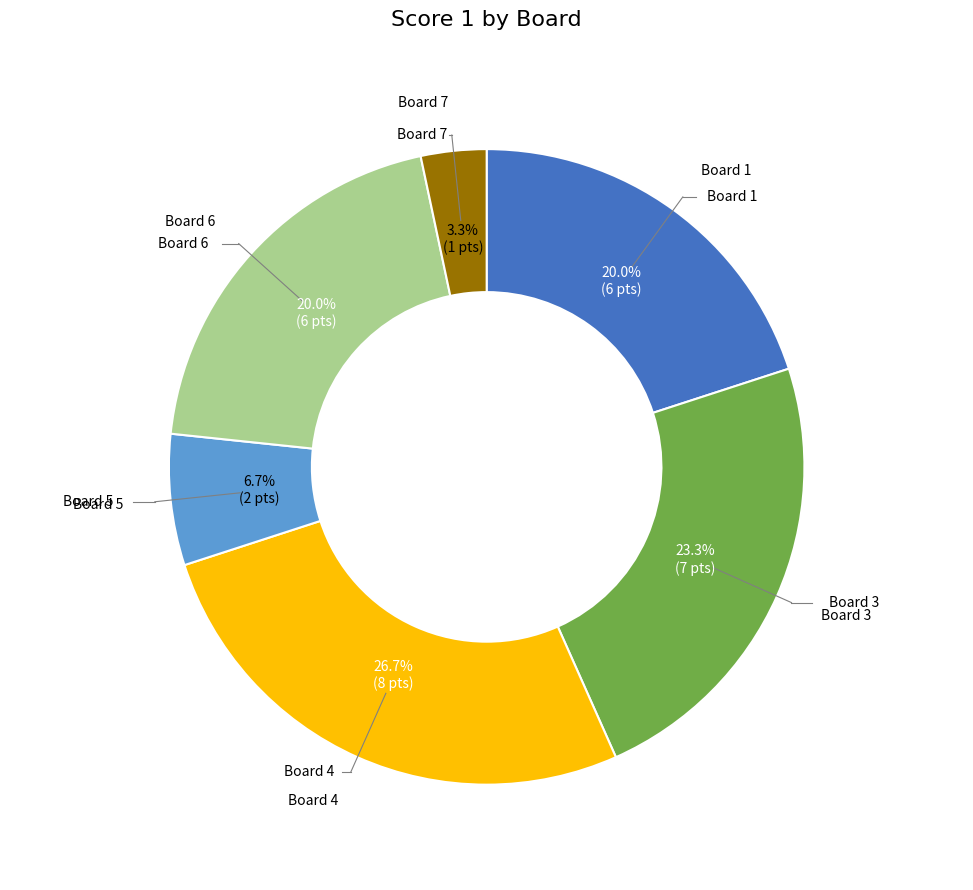

Is there a majority slice in this chart?

No